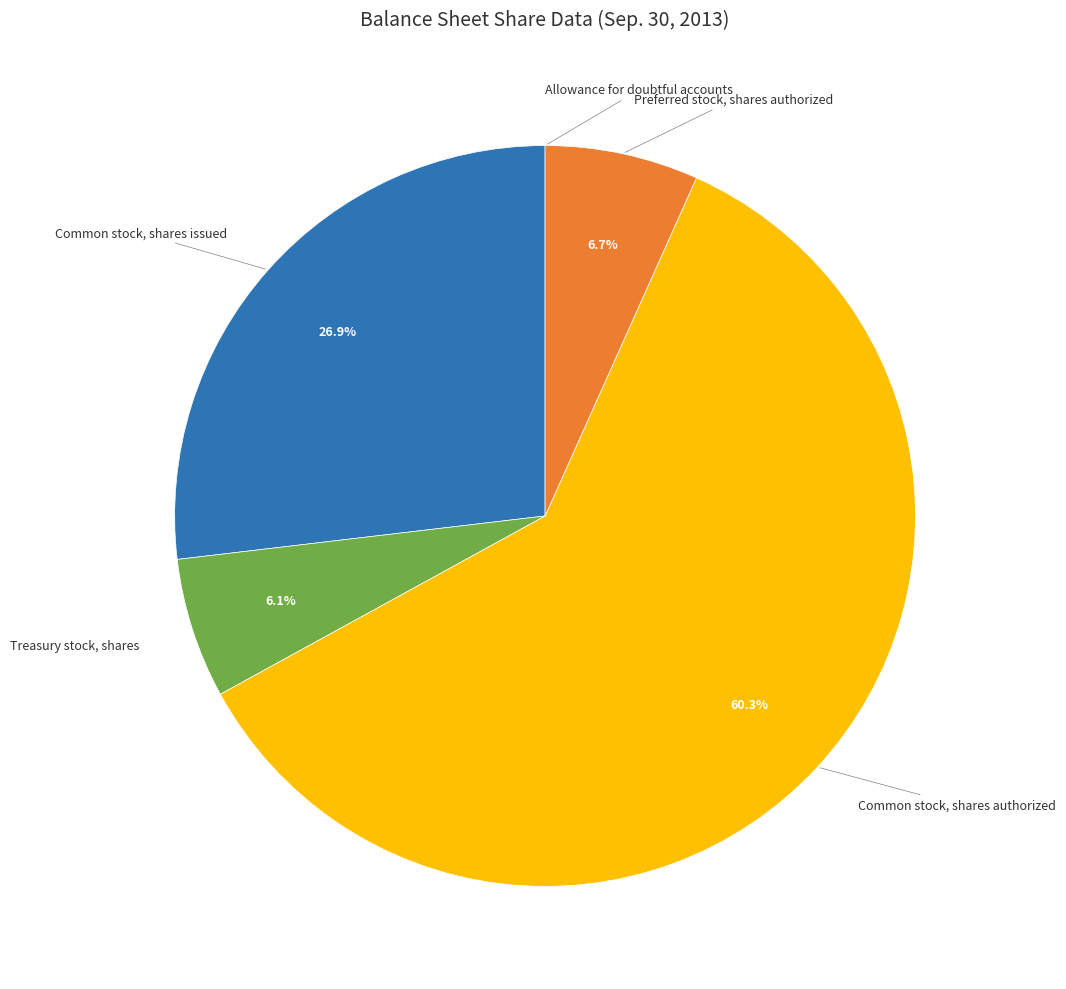

Is there any slice that represents more than half of the pie?

Yes